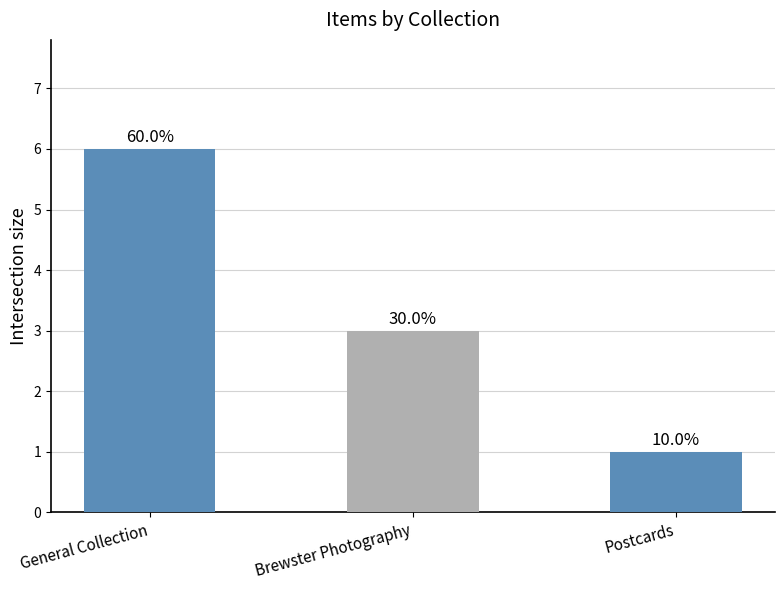

How many bars are there in total?

3